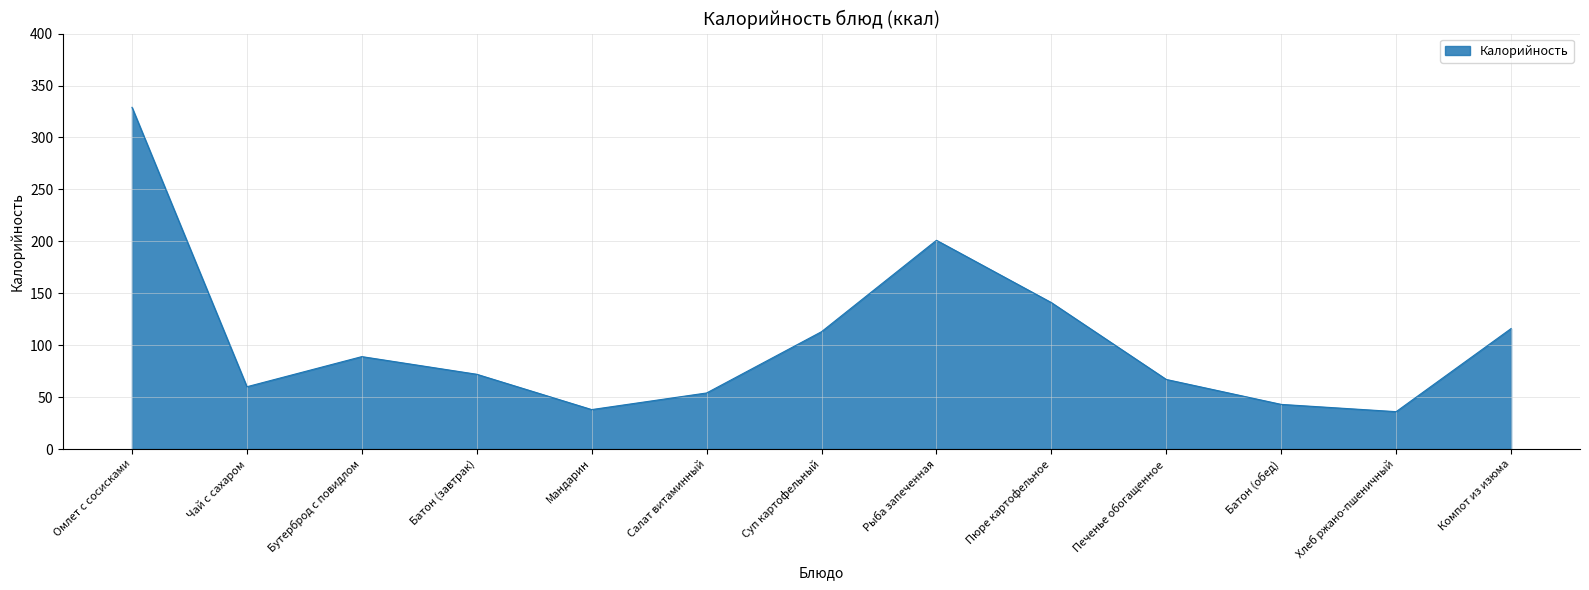

Reading left to right, what are all the values shown in this chart?

Омлет с сосисками=329	Чай с сахаром=60	Бутерброд с повидлом=89	Батон (завтрак)=72	Мандарин=38	Салат витаминный=54	Суп картофельный=113	Рыба запеченная=201	Пюре картофельное=141	Печенье обогащенное=67	Батон (обед)=43	Хлеб ржано-пшеничный=36	Компот из изюма=116